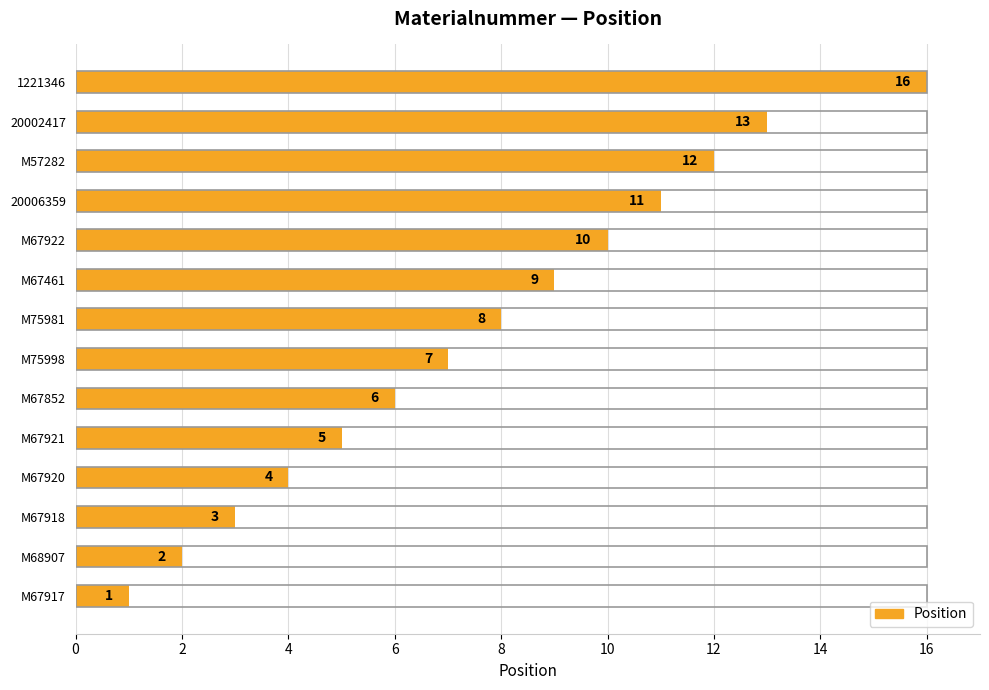

Count the number of categories in the chart.

14